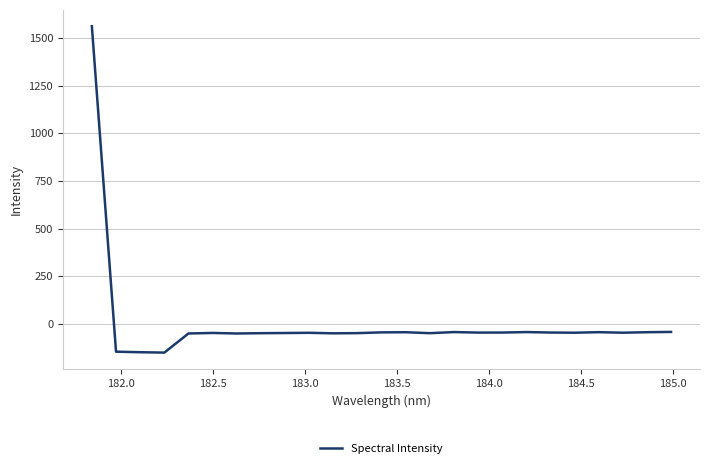

What is the smallest value displayed?

-150.6